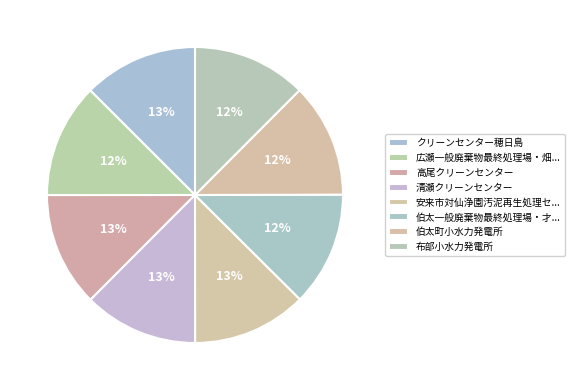

How many segments does this pie chart have?

8